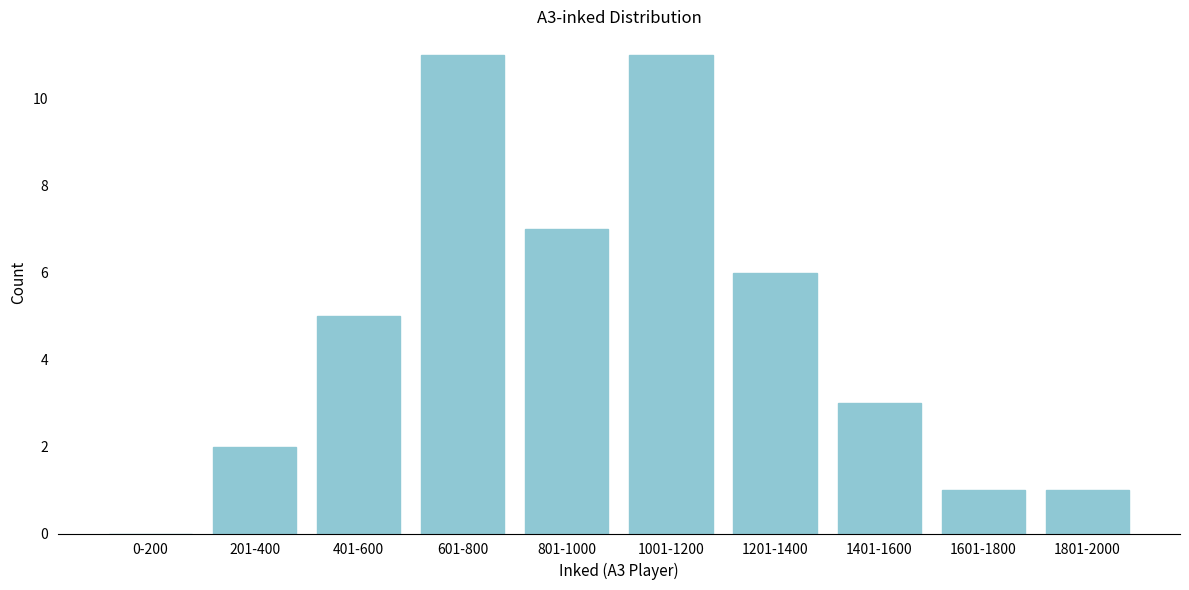

Reading left to right, extract all data points from this chart.

0-200=0	201-400=2	401-600=5	601-800=11	801-1000=7	1001-1200=11	1201-1400=6	1401-1600=3	1601-1800=1	1801-2000=1